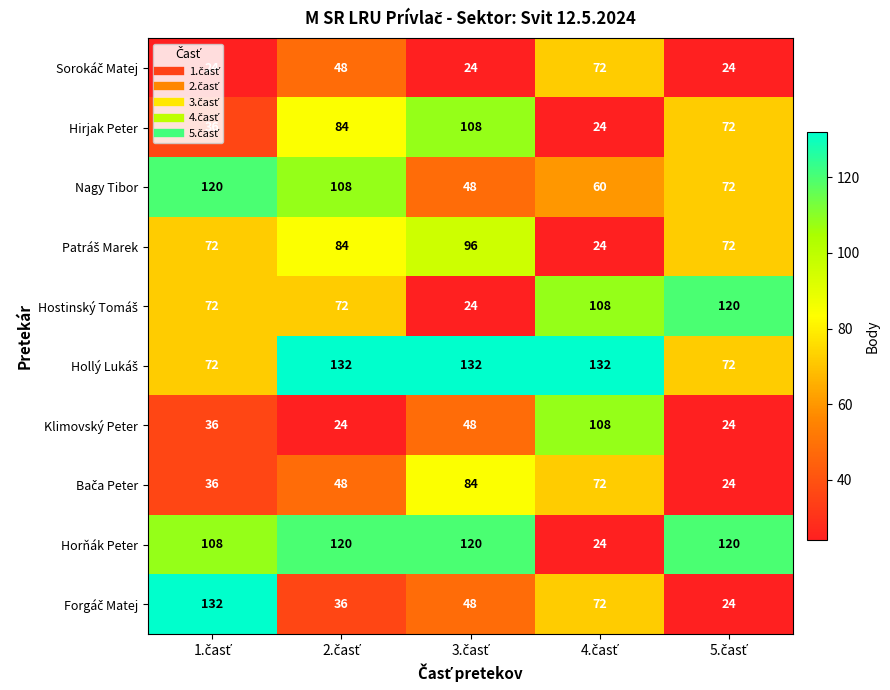

Count the Klimovský Peter values in the range 24 to 48.

4